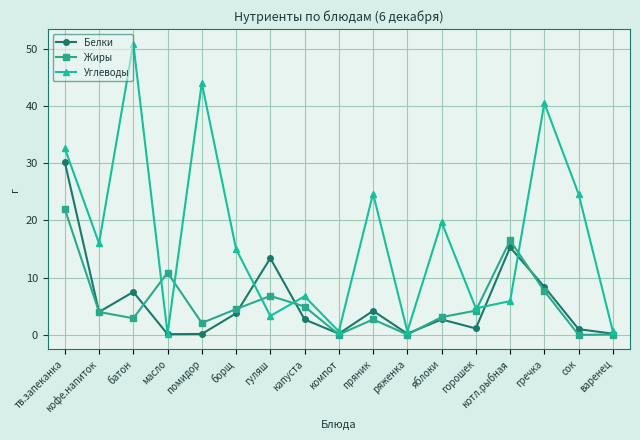

What is the average value of the Белки series?

5.6